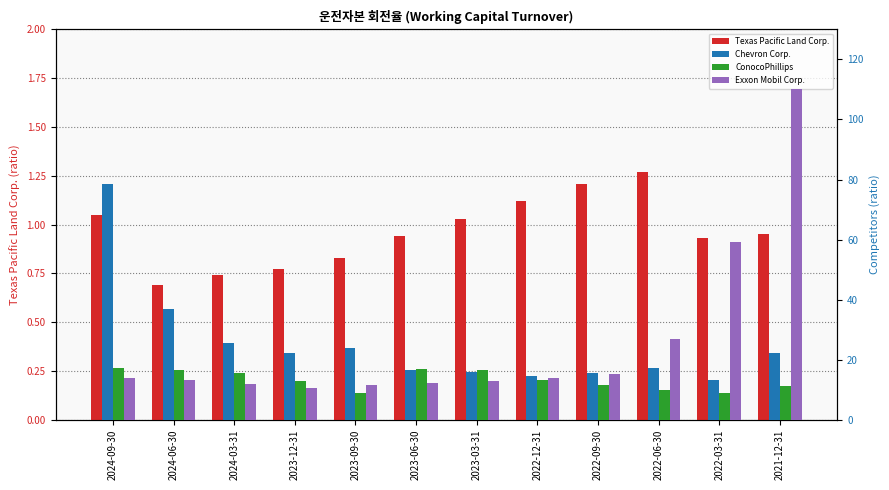

What is the difference between the highest and lowest values at 2022-09-30?

14.3